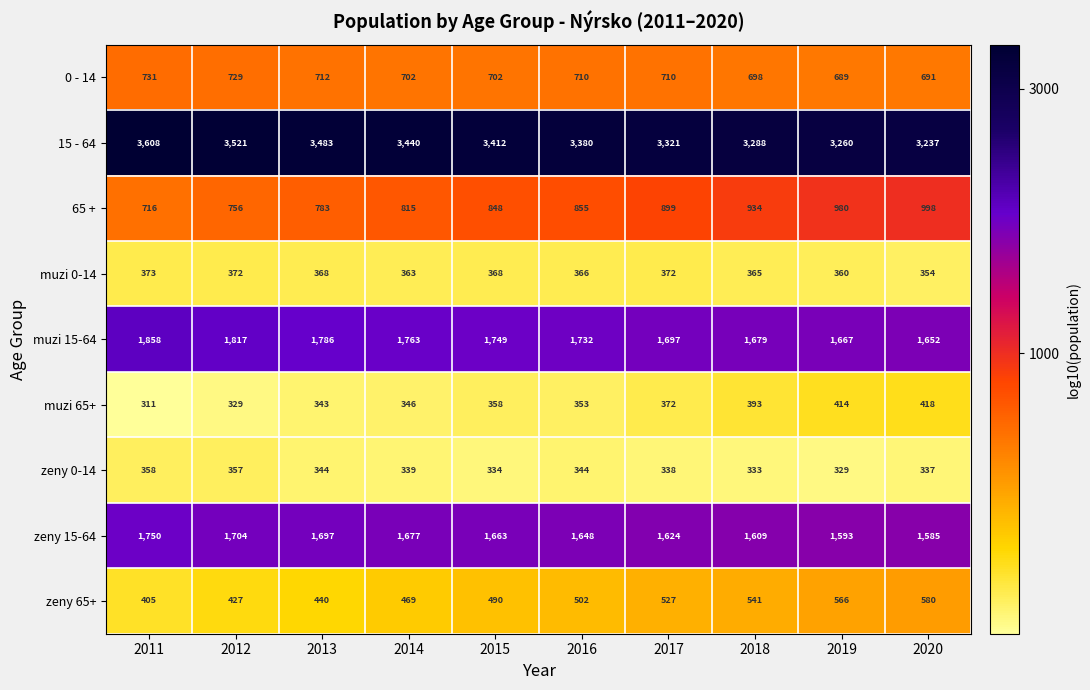

What is the sum of all muzi 15-64 values?

17400